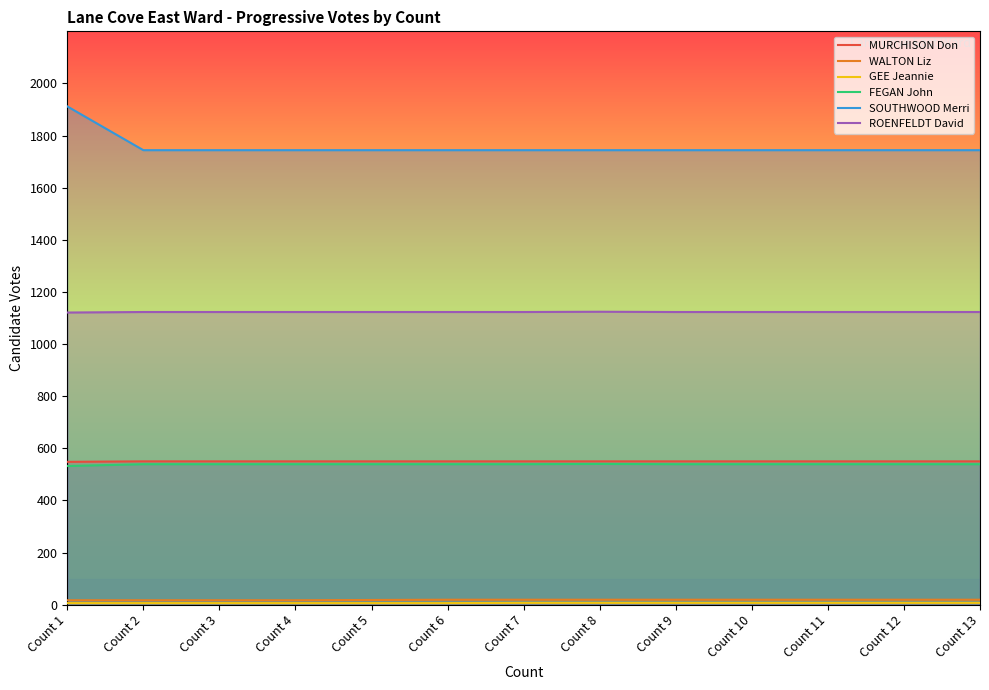

Reading left to right, list all the values displayed in this chart.

MURCHISON Don: Count 1=548	Count 2=550	Count 3=550	Count 4=550	Count 5=550	Count 6=550	Count 7=550	Count 8=550	Count 9=550	Count 10=550	Count 11=550	Count 12=550	Count 13=550
WALTON Liz: Count 1=17	Count 2=17	Count 3=17	Count 4=17	Count 5=18	Count 6=19	Count 7=19	Count 8=19	Count 9=19	Count 10=19	Count 11=19	Count 12=19	Count 13=19
GEE Jeannie: Count 1=6	Count 2=6	Count 3=6	Count 4=6	Count 5=6	Count 6=6	Count 7=7	Count 8=7	Count 9=7	Count 10=7	Count 11=7	Count 12=7	Count 13=7
FEGAN John: Count 1=532	Count 2=539	Count 3=539	Count 4=539	Count 5=539	Count 6=539	Count 7=539	Count 8=540	Count 9=539	Count 10=539	Count 11=539	Count 12=539	Count 13=539
SOUTHWOOD Merri: Count 1=1912	Count 2=1744	Count 3=1744	Count 4=1744	Count 5=1744	Count 6=1744	Count 7=1744	Count 8=1744	Count 9=1744	Count 10=1744	Count 11=1744	Count 12=1744	Count 13=1744
ROENFELDT David: Count 1=1121	Count 2=1123	Count 3=1123	Count 4=1123	Count 5=1123	Count 6=1123	Count 7=1123	Count 8=1124	Count 9=1123	Count 10=1123	Count 11=1123	Count 12=1123	Count 13=1123